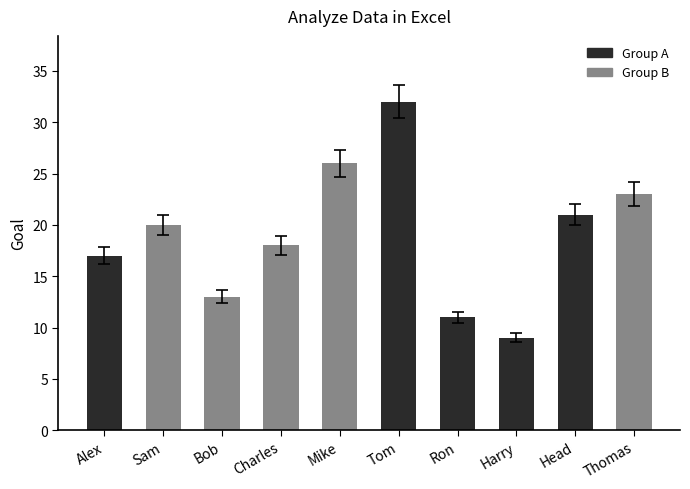

What is the average value?

19